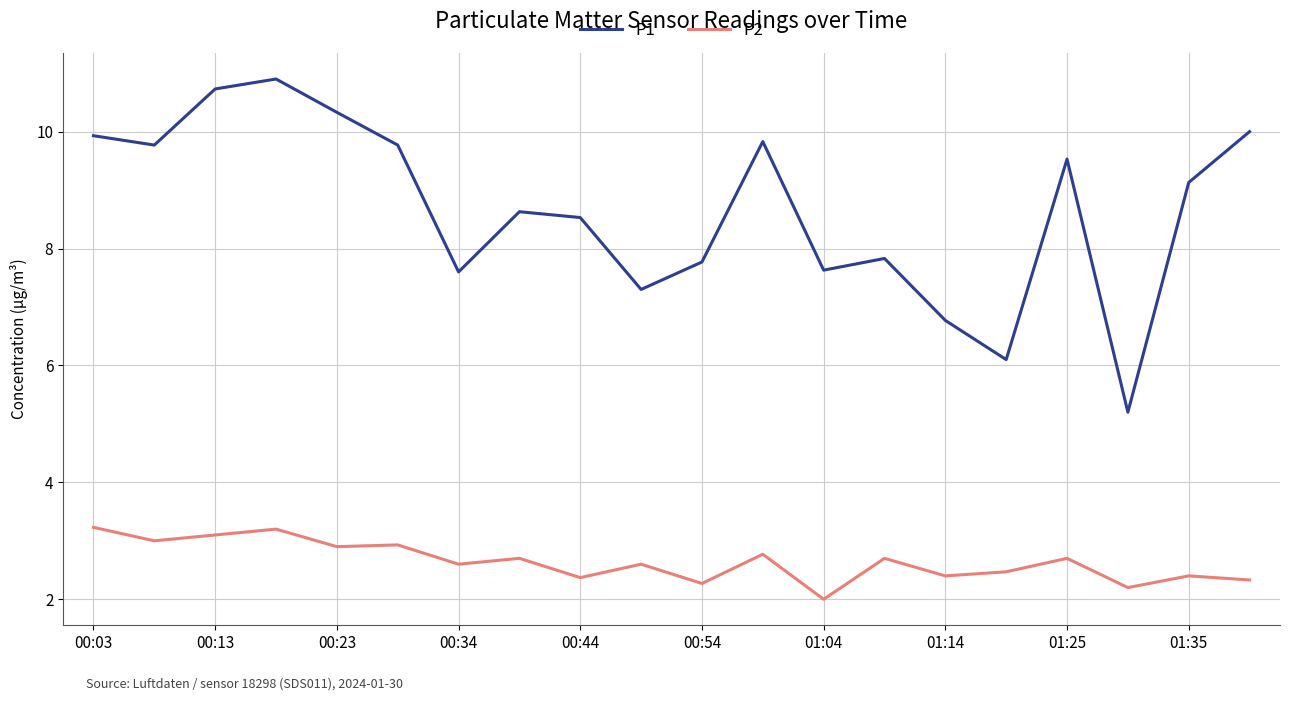

What is the lowest value of the P2 series?

2.0